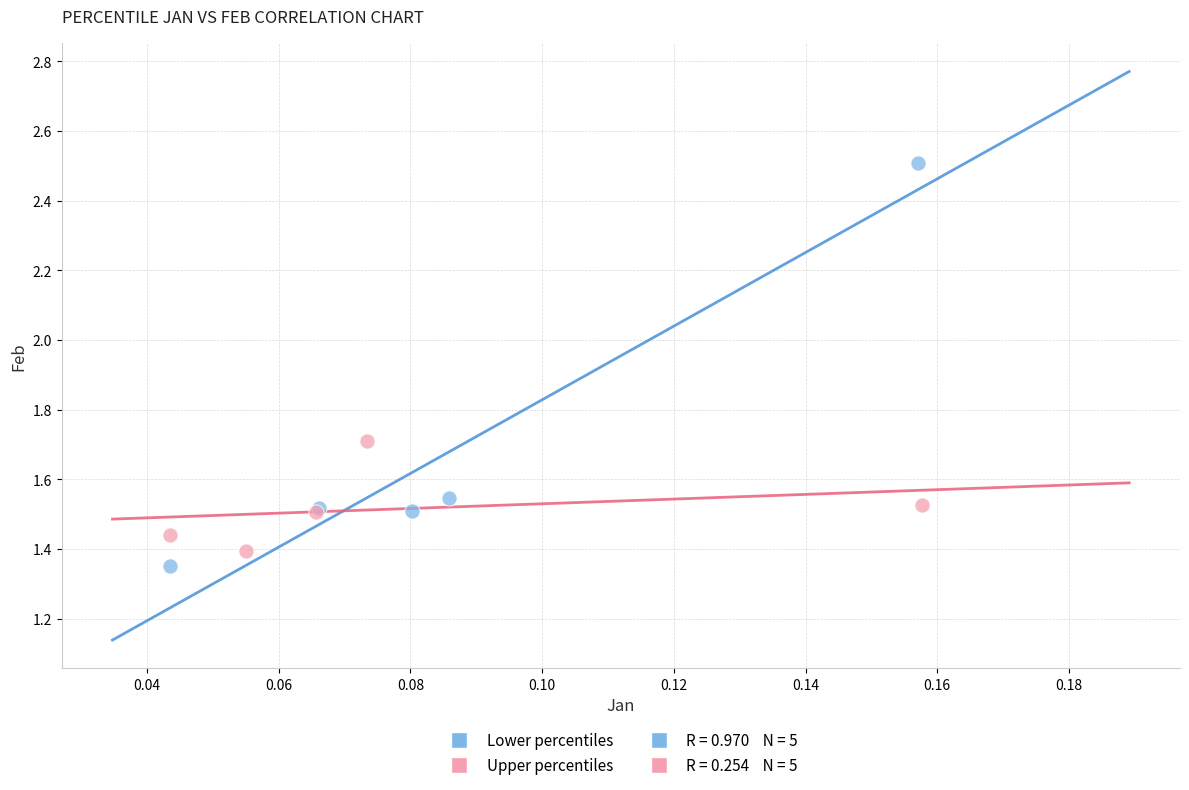

Which series reaches the minimum Y coordinate?

Lower percentiles